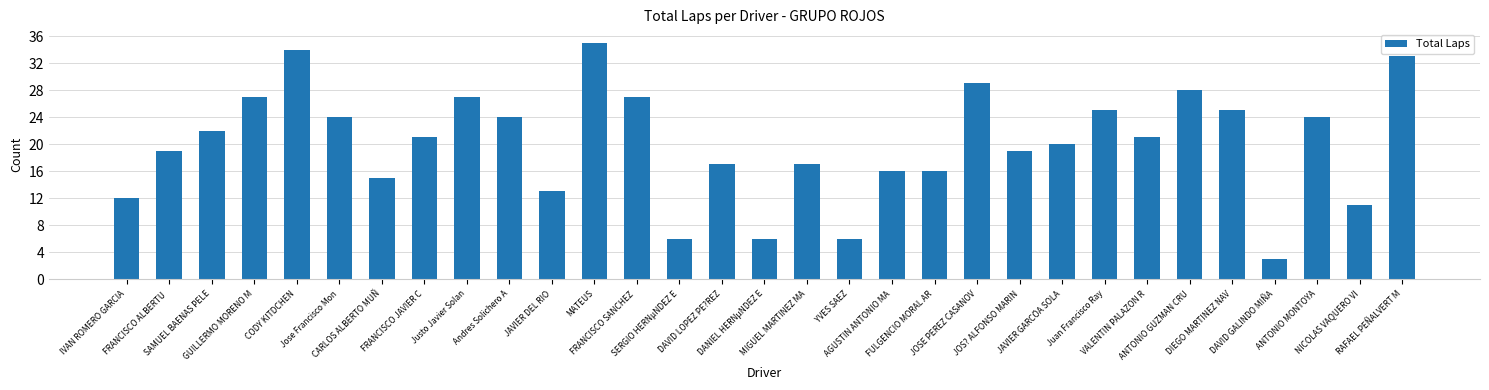

What is the change in value from Jose Francisco Mon to NICOLAS VAQUERO VI?

-13